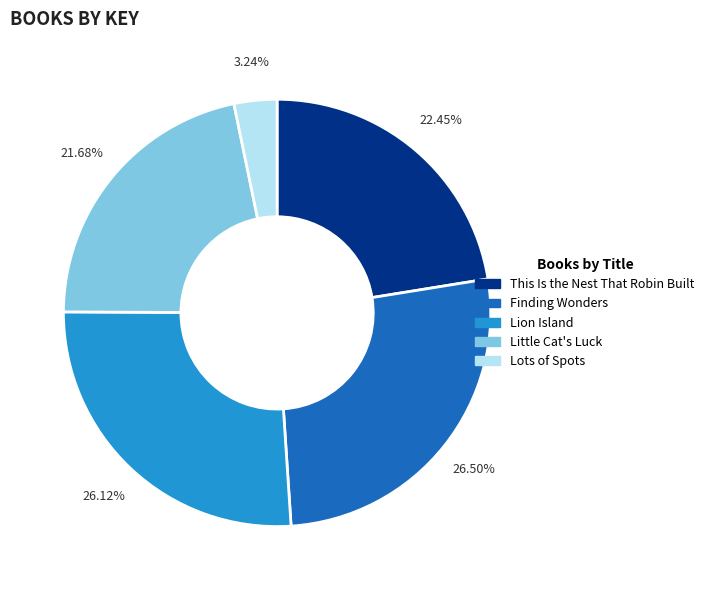

To the nearest percent, what is the average slice percentage?

20%